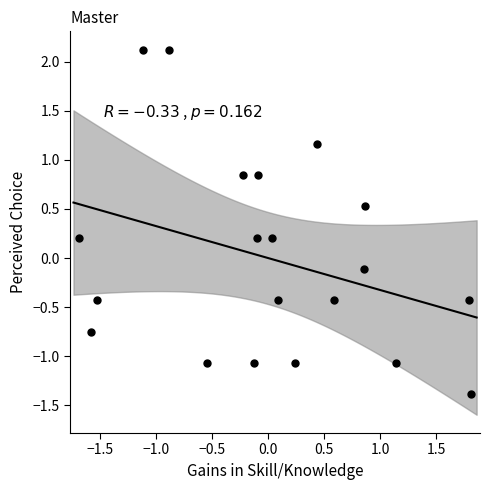

What is the range of Y values (max minus min)?

3.5